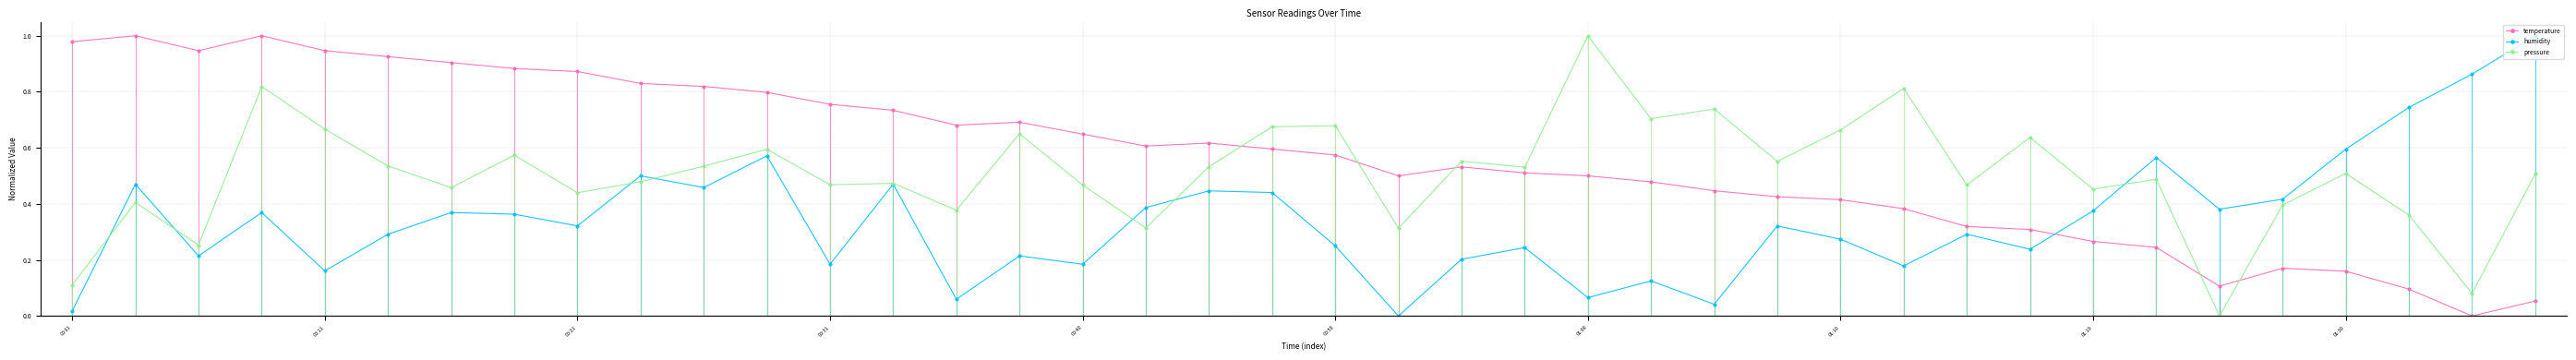

Which category has the highest value in the pressure series?

01:00